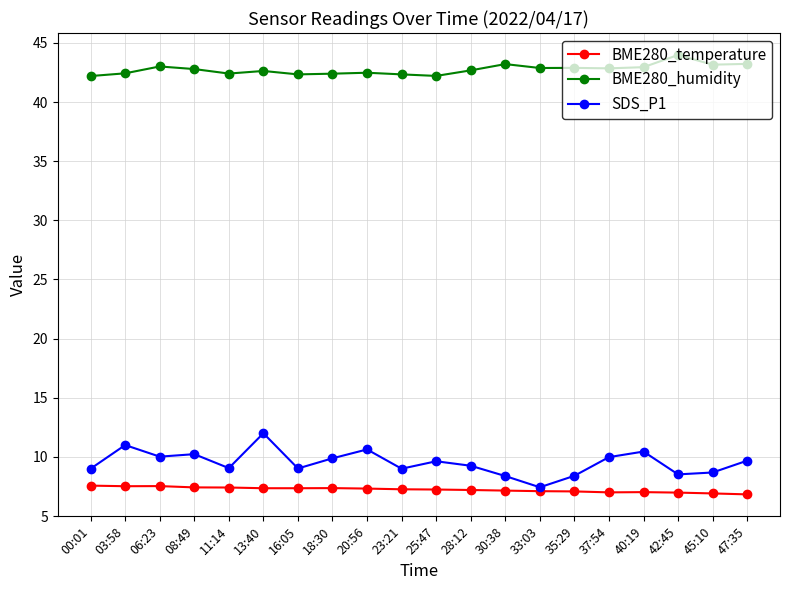

Is this an area chart (filled region under the line)?

No